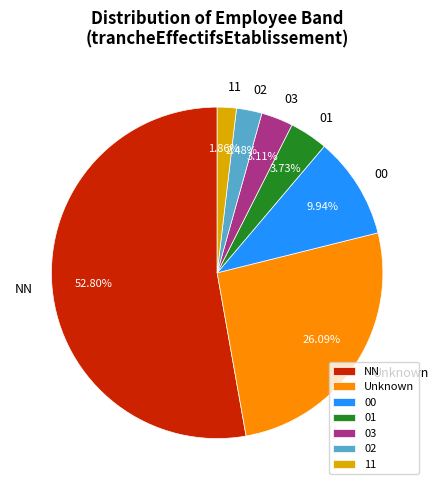

Which slice is the smallest?

11